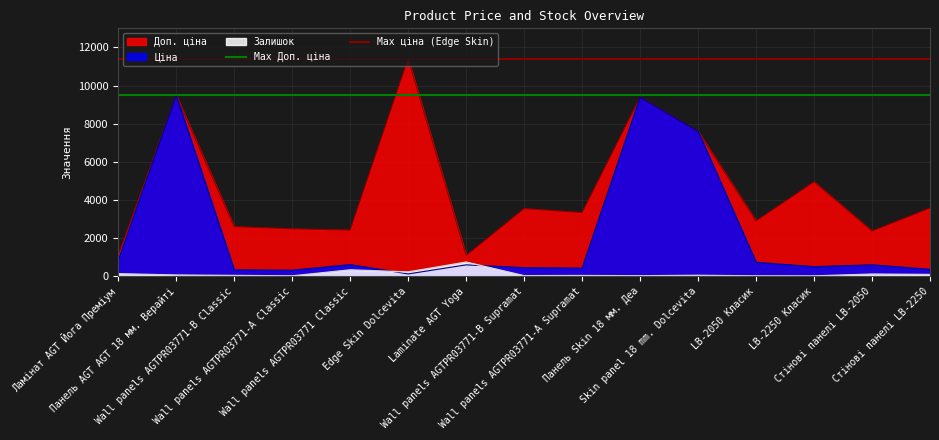

Is it true that Max Доп. ціна equals 9480.1 at Ламінат AGT Йога Преміум?

True